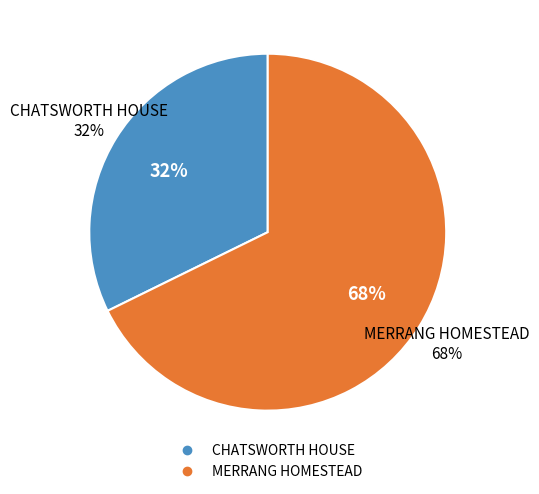

How many slices are in this pie chart?

2